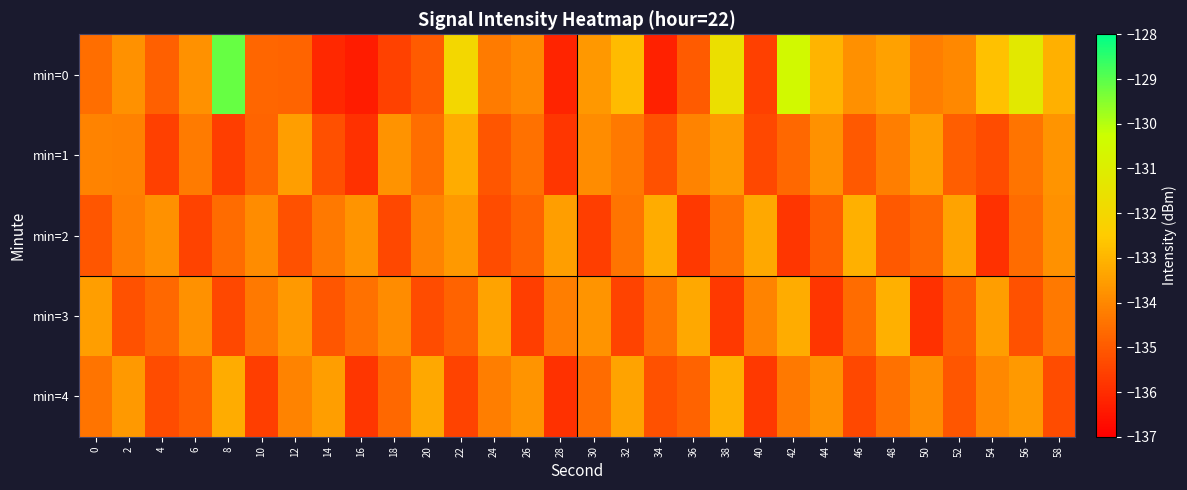

Which series has the largest range (max minus min)?

min=0